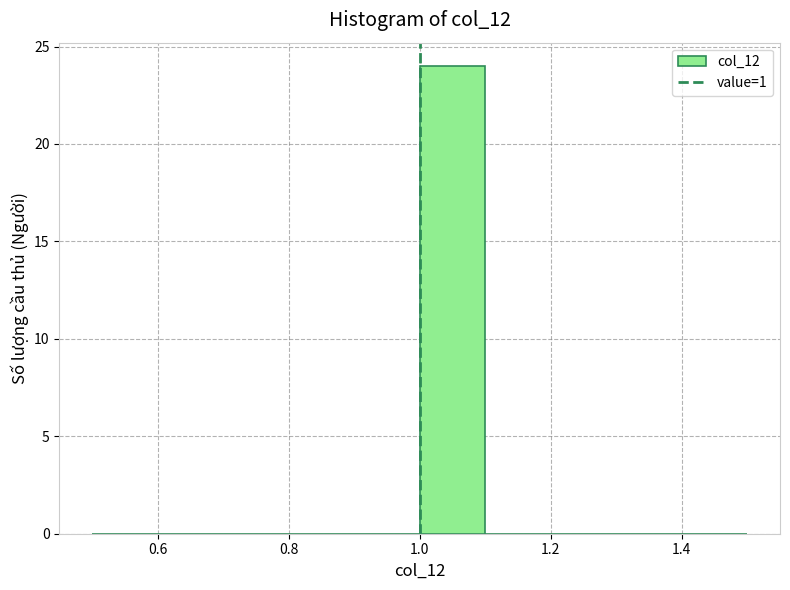

Over which range of the x-axis is the bar tallest?

1.0 to 1.1